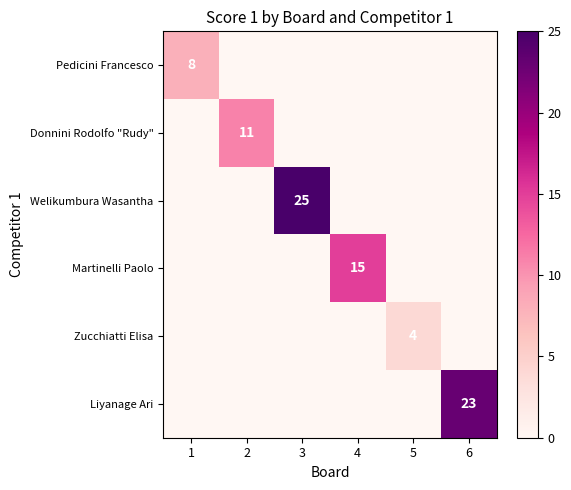

Count the number of categories in the chart.

6